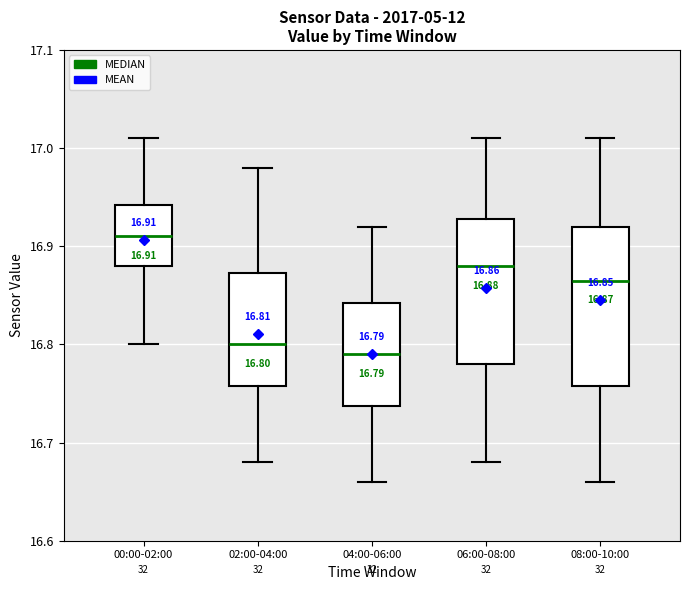

Comparing the boxes themselves (not the whiskers), which one is the tallest?

08:00-10:00